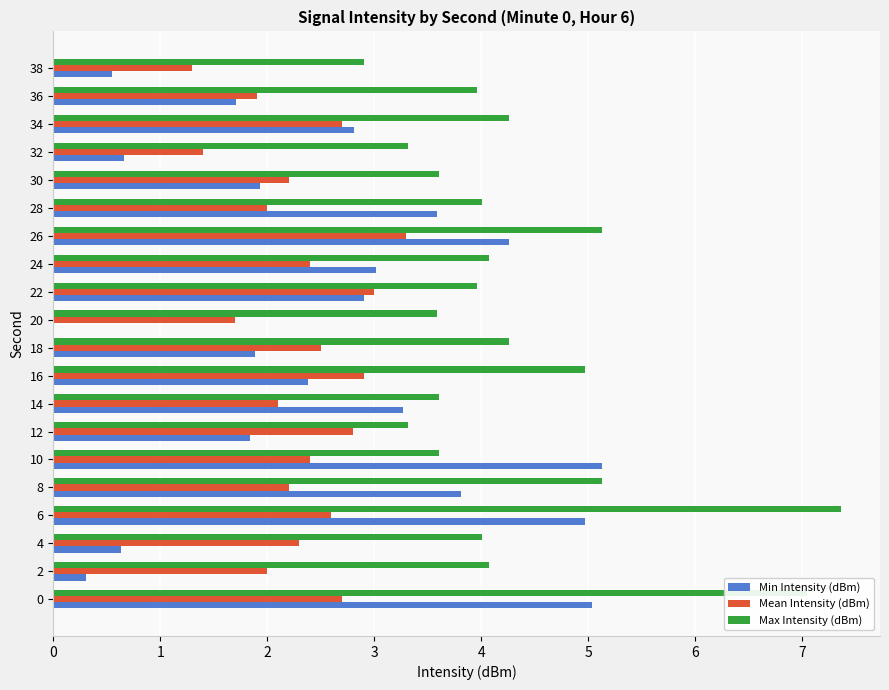

Which series has the largest total across all categories?

Max Intensity (dBm)